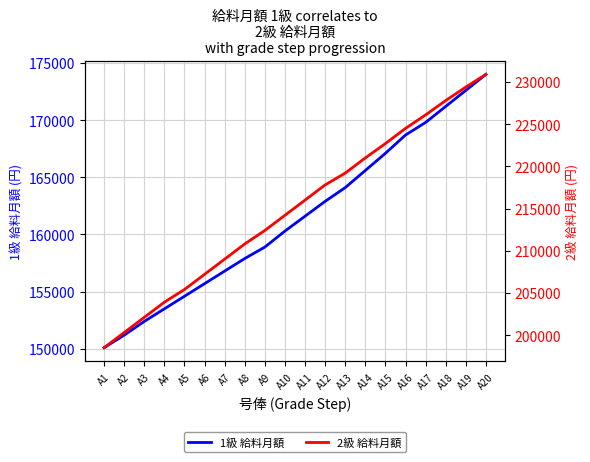

Which series changed the most between A7 and A9?

2級 給料月額